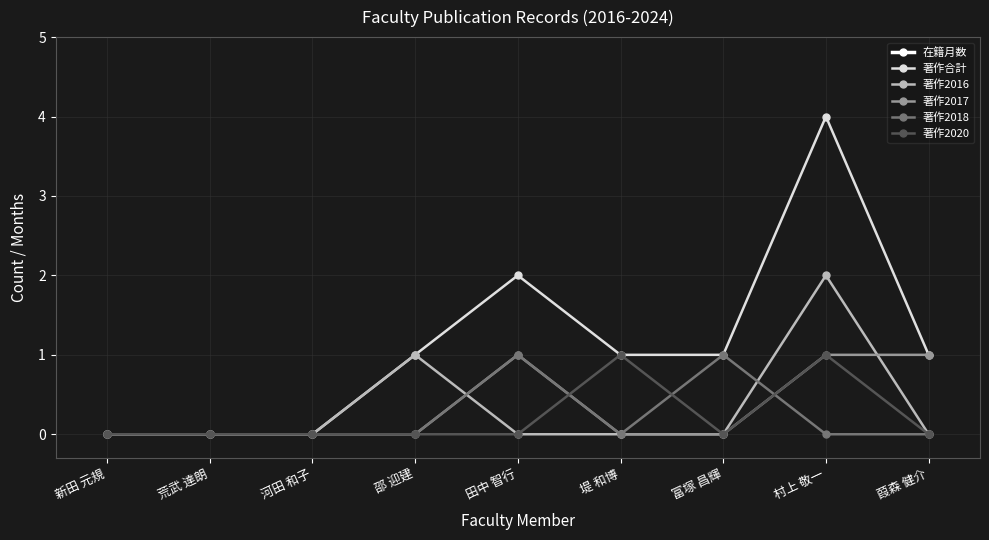

Reading right to left, transcribe all the data shown in this chart.

在籍月数: 36	108	48	108	36	24	60	108	108
著作合計: 1	4	1	1	2	1	0	0	0
著作2016: 0	2	0	0	0	1	0	0	0
著作2017: 1	1	0	0	1	0	0	0	0
著作2018: 0	0	1	0	1	0	0	0	0
著作2020: 0	1	0	1	0	0	0	0	0